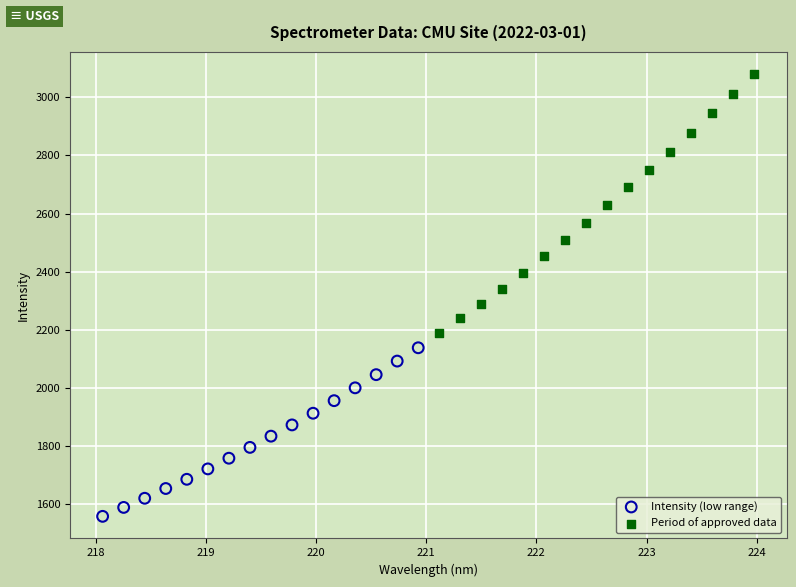

Which series contains the highest Y value?

Period of approved data